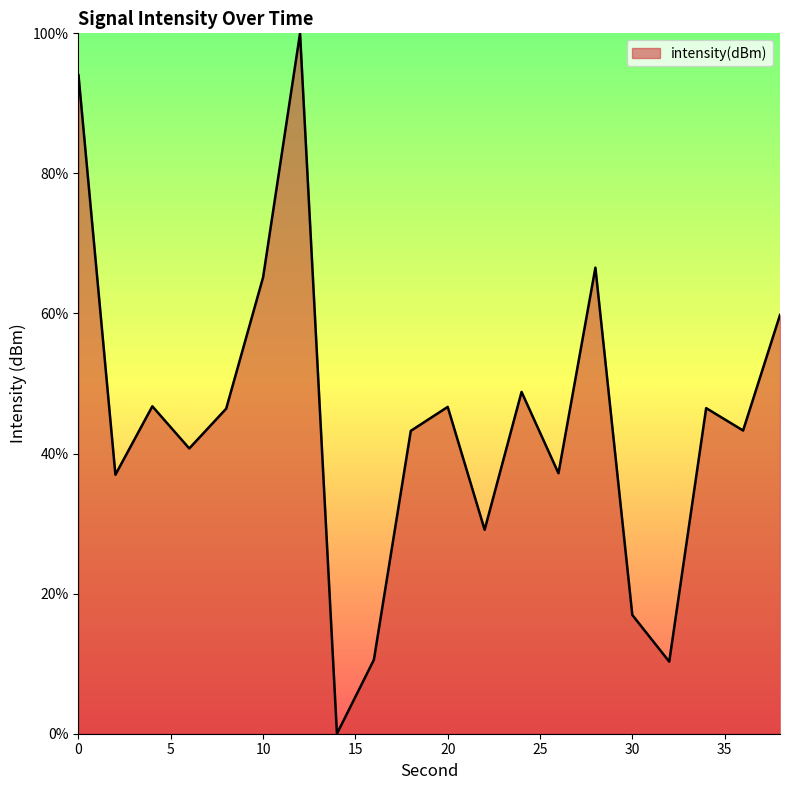

What is the difference between the maximum and minimum values?

100.0